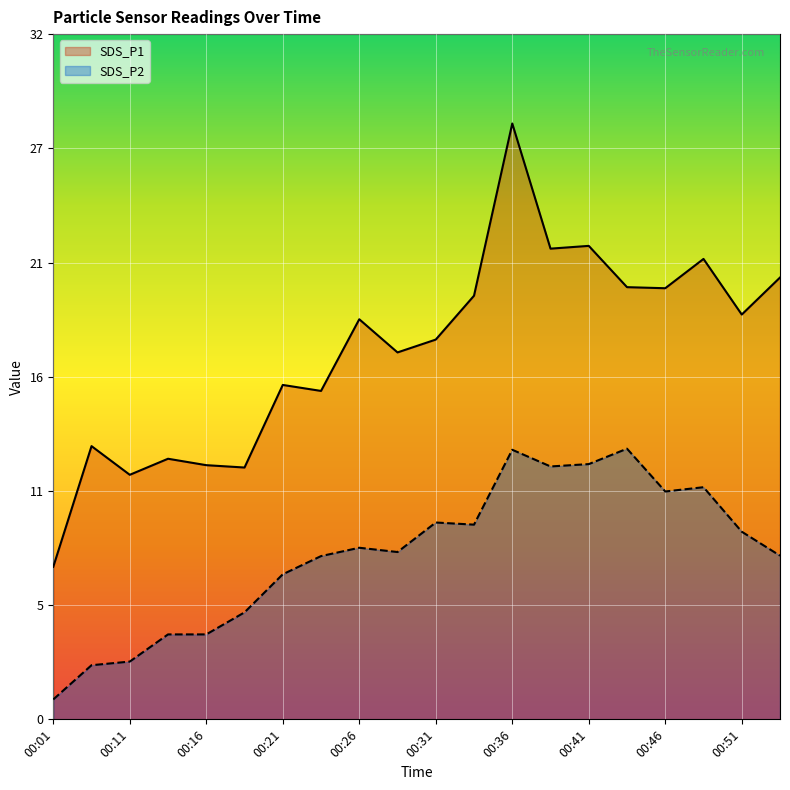

How many interior local peaks does the SDS_P1 series have?

7